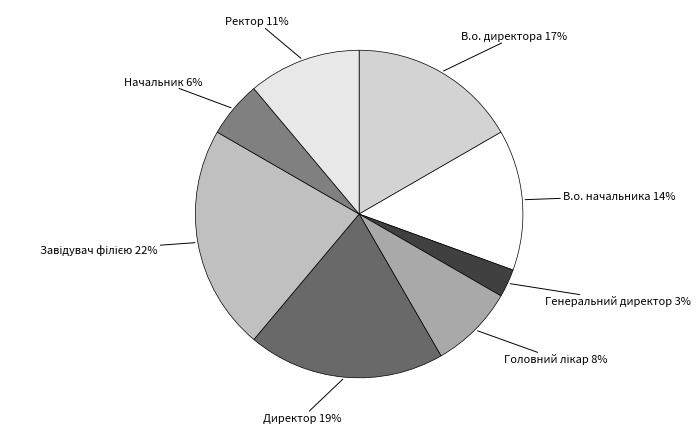

How many segments does this pie chart have?

8